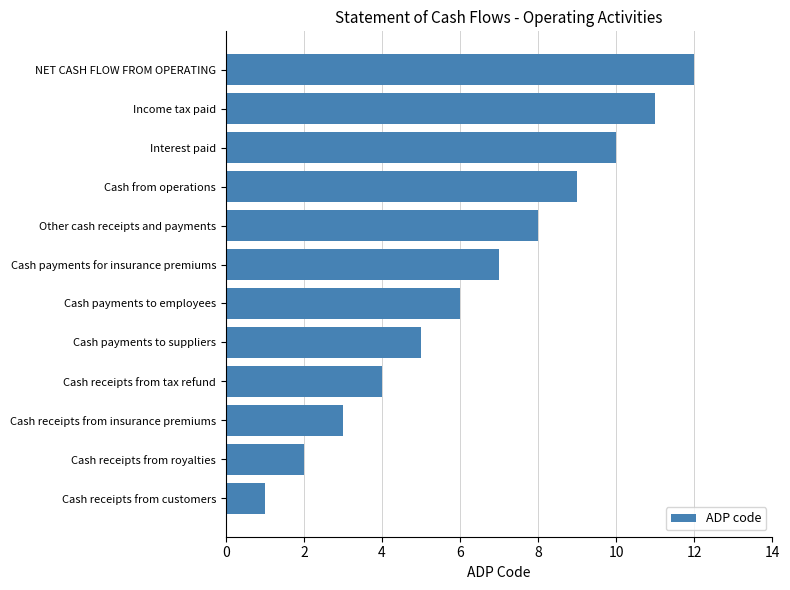

True or false: the data shows 3 at Cash receipts from insurance premiums.

True